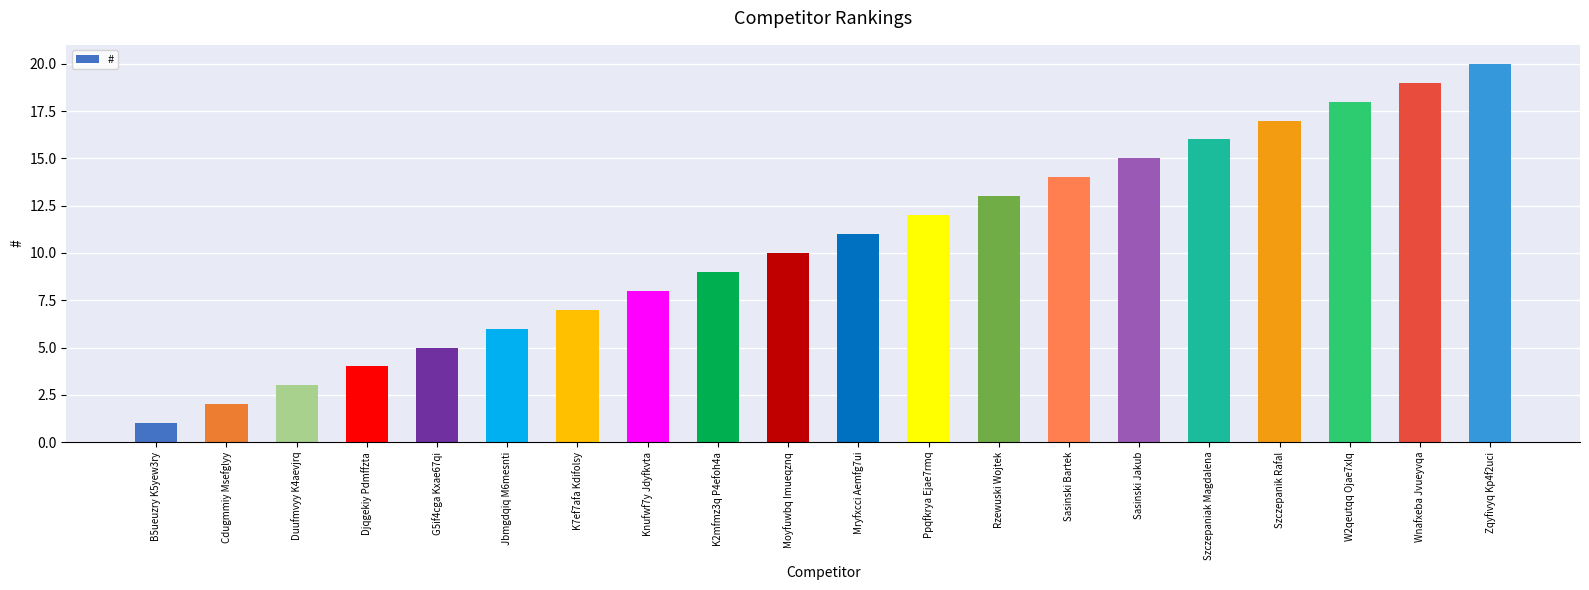

What is the change in value from Jbmgdqiq M6mesnti to Knufwf7y Jdyfkvta?

+2